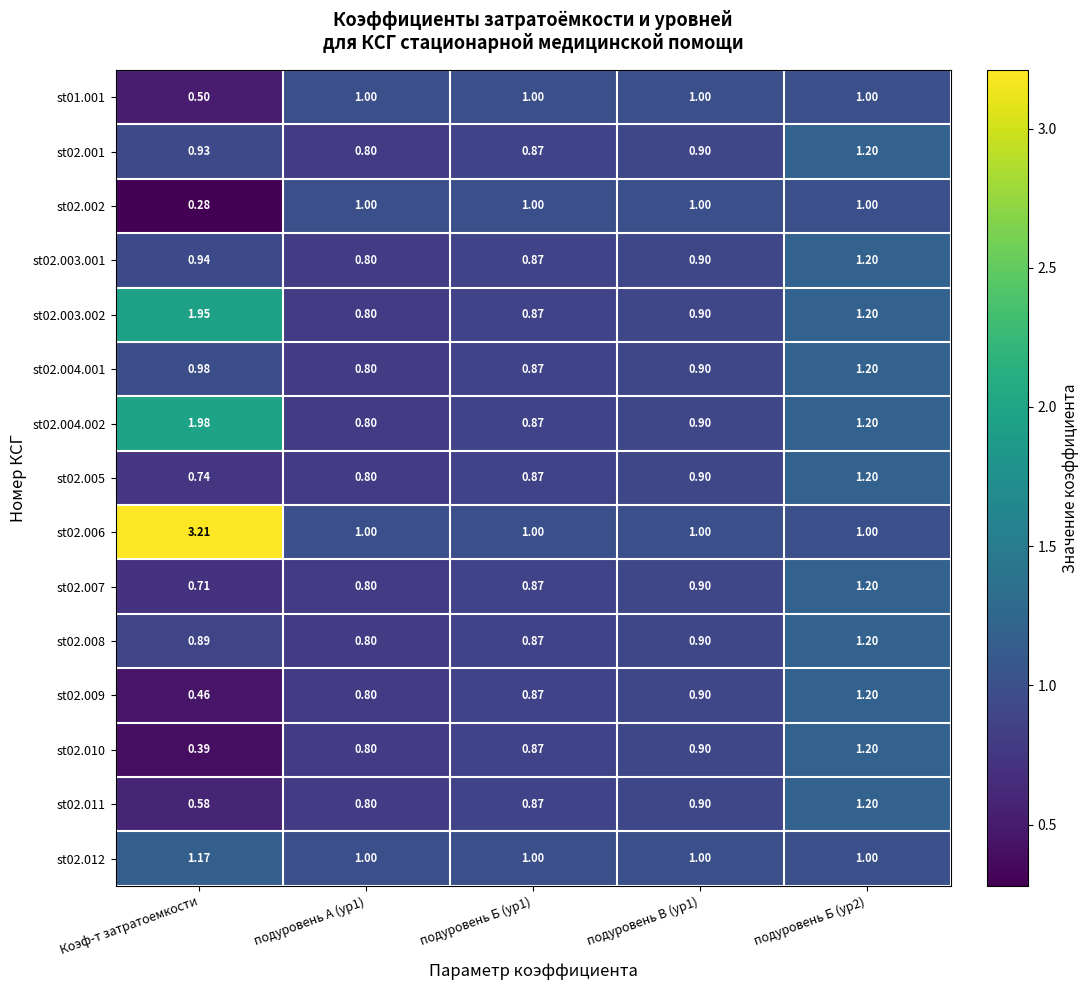

Where is st02.011 nearest to the value 0?

Коэф-т затратоемкости